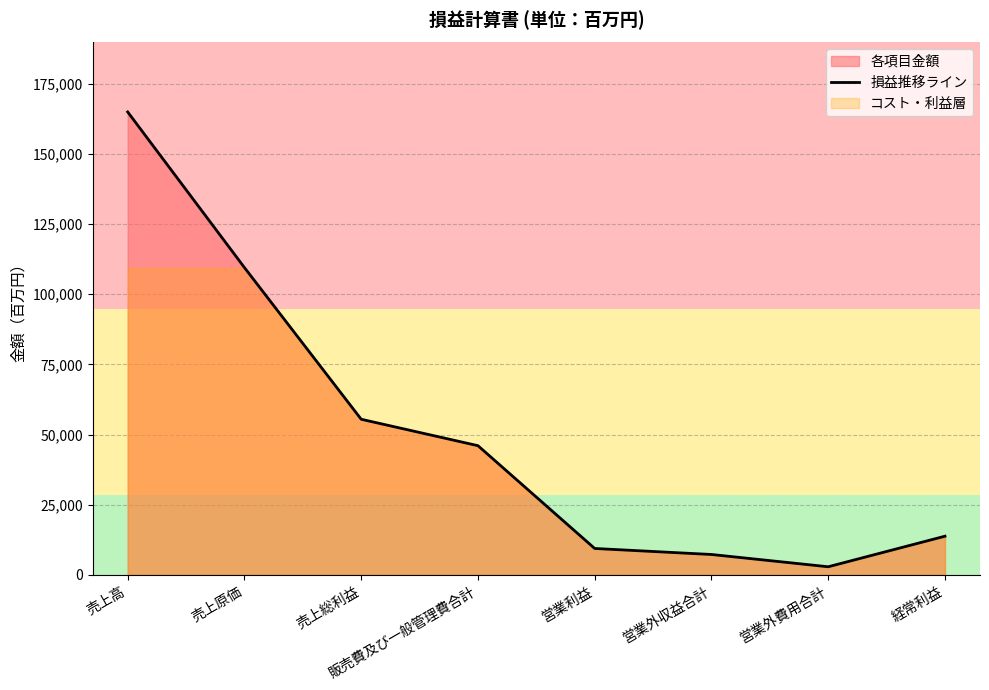

The value at 売上総利益 is 55452. True or false?

True